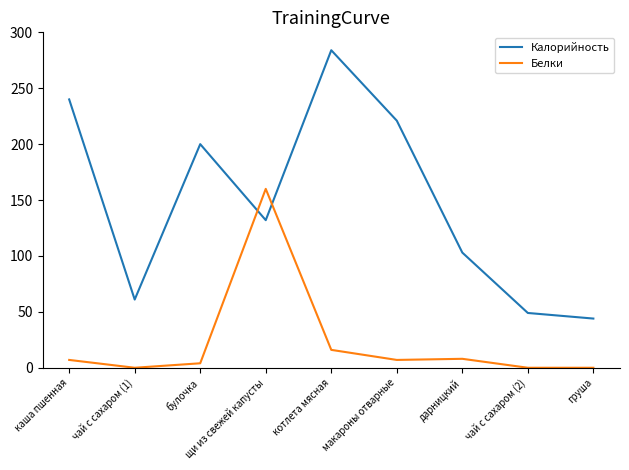

In Белки, how many points are higher than both neighbors (excluding endpoints)?

2